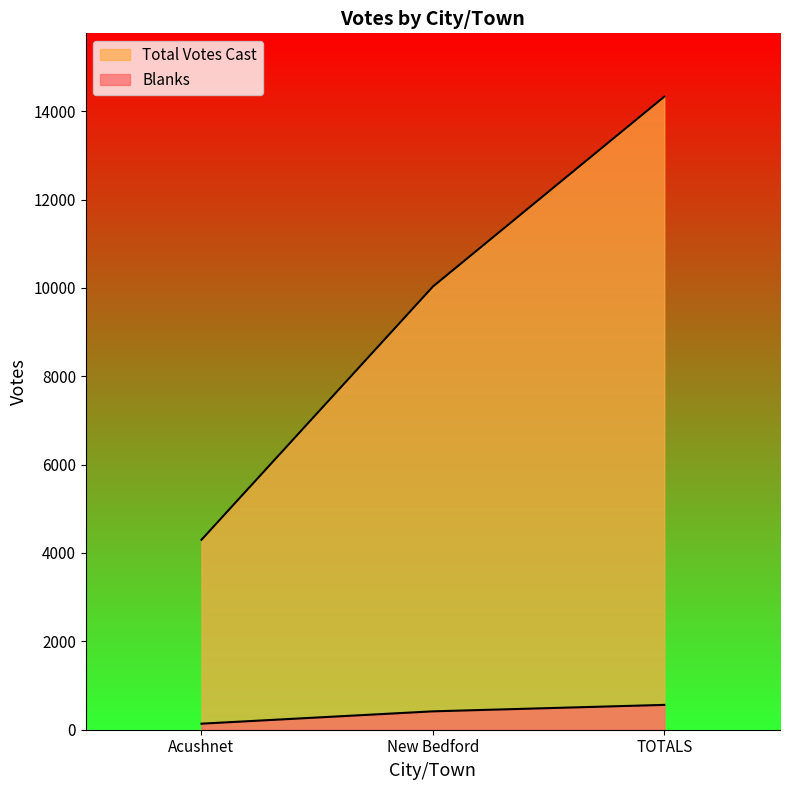

What is the maximum value shown in the chart?

14329